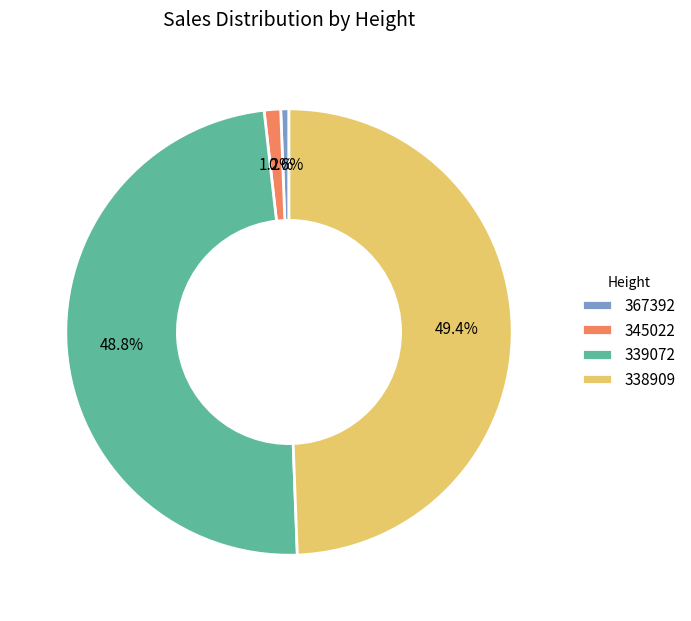

The 367392 slice represents 1% of the pie. True or false?

True